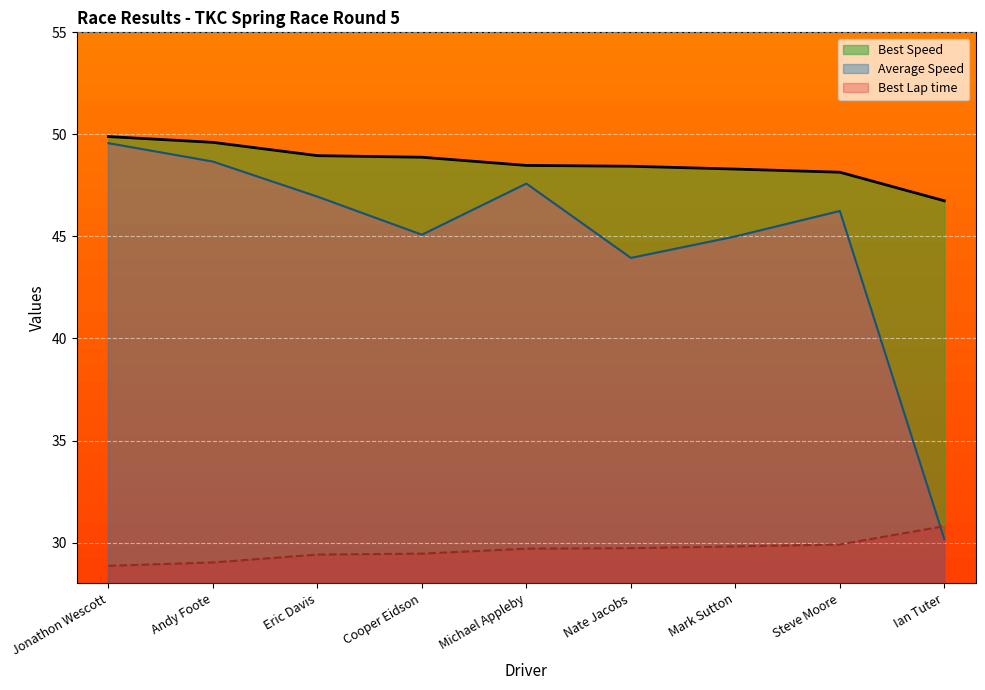

How many series are shown in this chart?

3